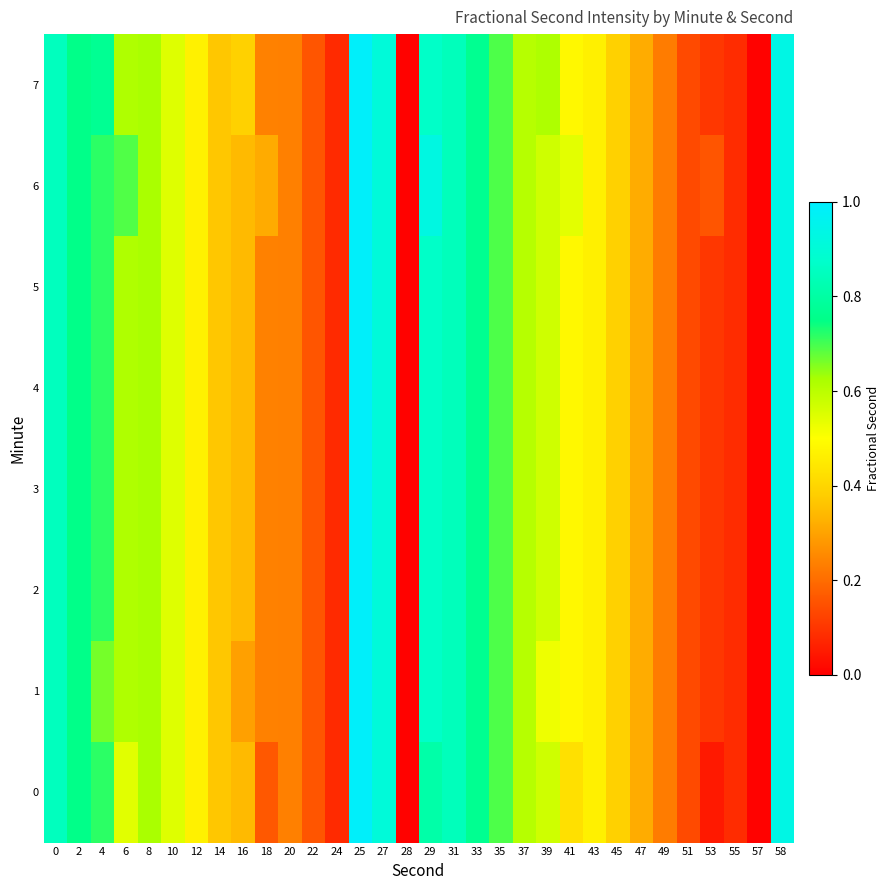

At which category is the sum across all series the highest?

25